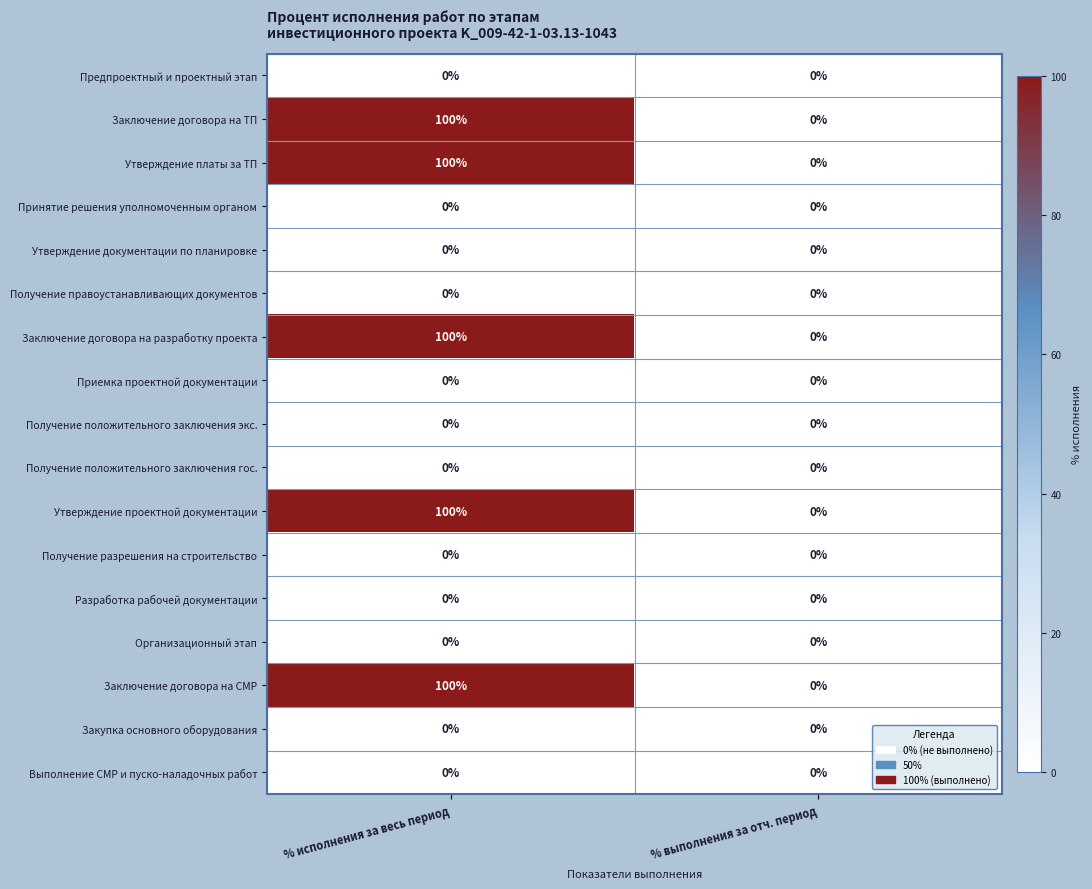

True or false: Приемка проектной документации has a value of 0 at % исполнения за весь период.

True